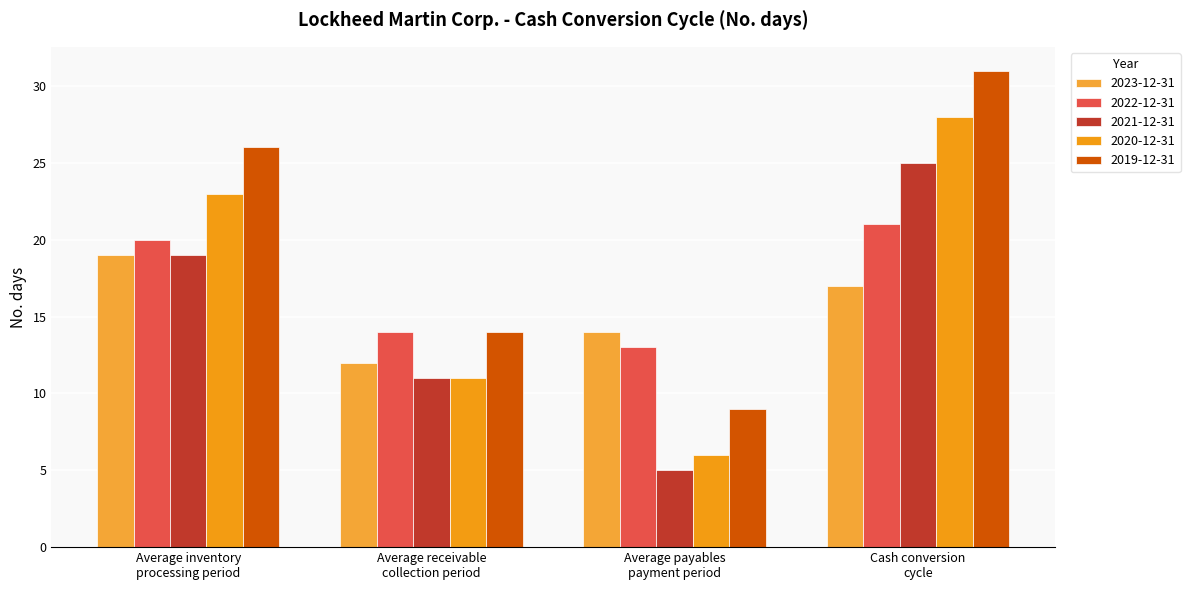

What is the average value of the 2019-12-31 series?

20